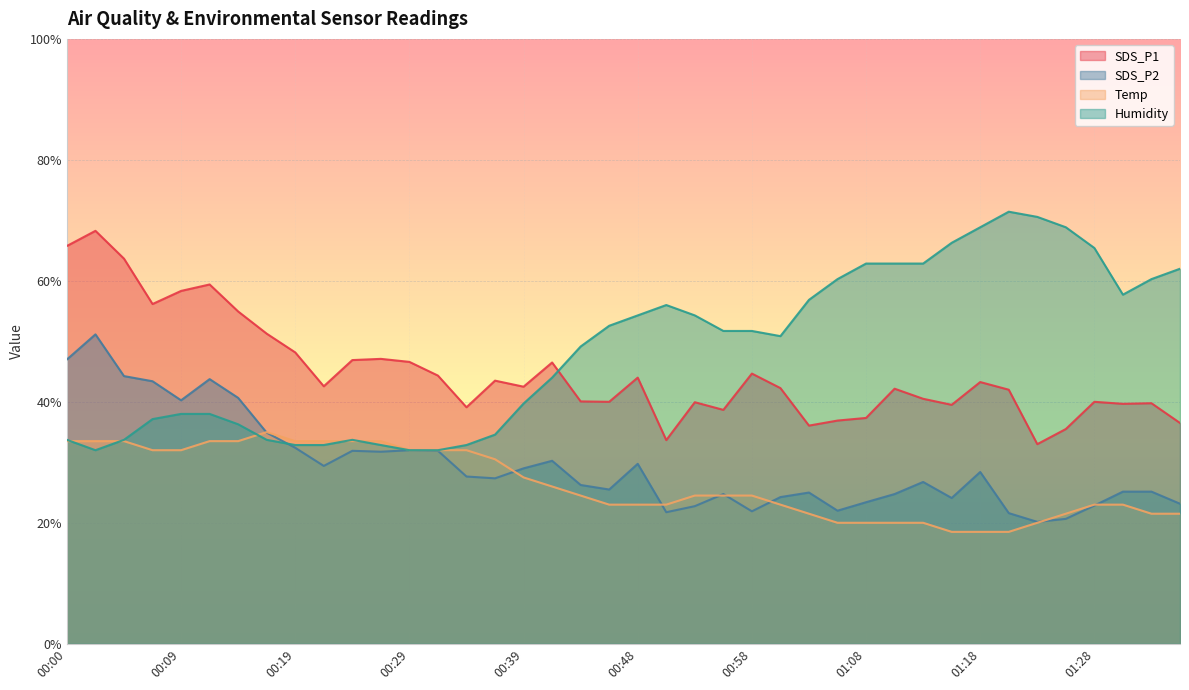

True or false: SDS_P1 and SDS_P2 cross at least once.

False